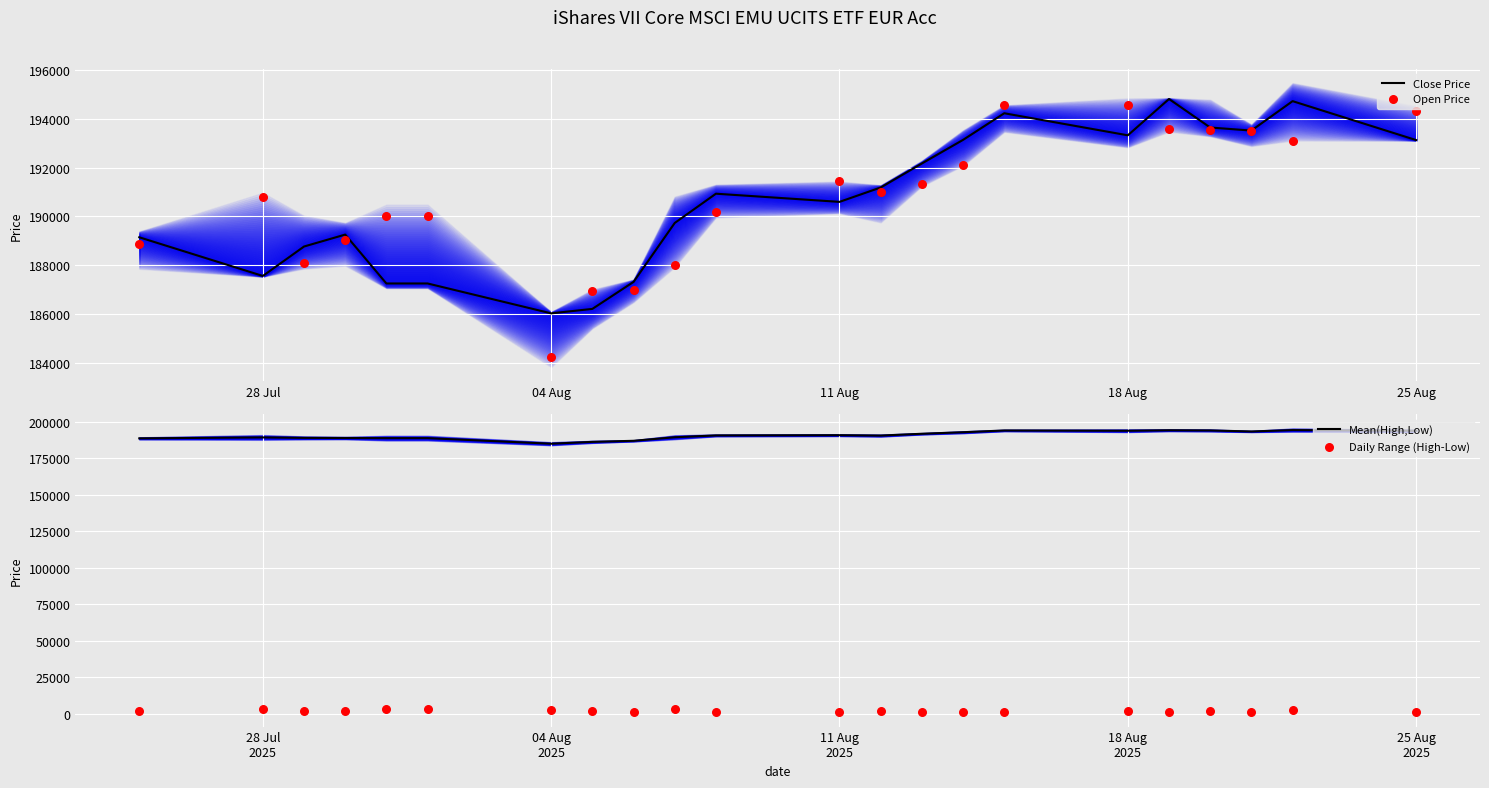

At how many categories does at least one series exceed 57938?

22